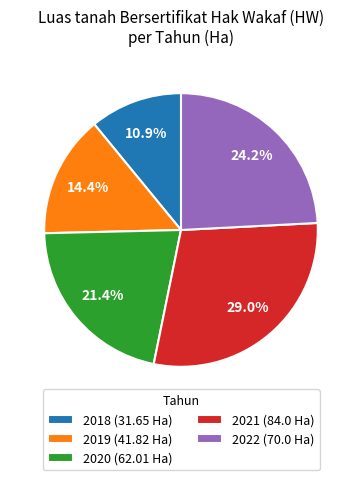

The 2018 slice represents 2% of the pie. True or false?

False